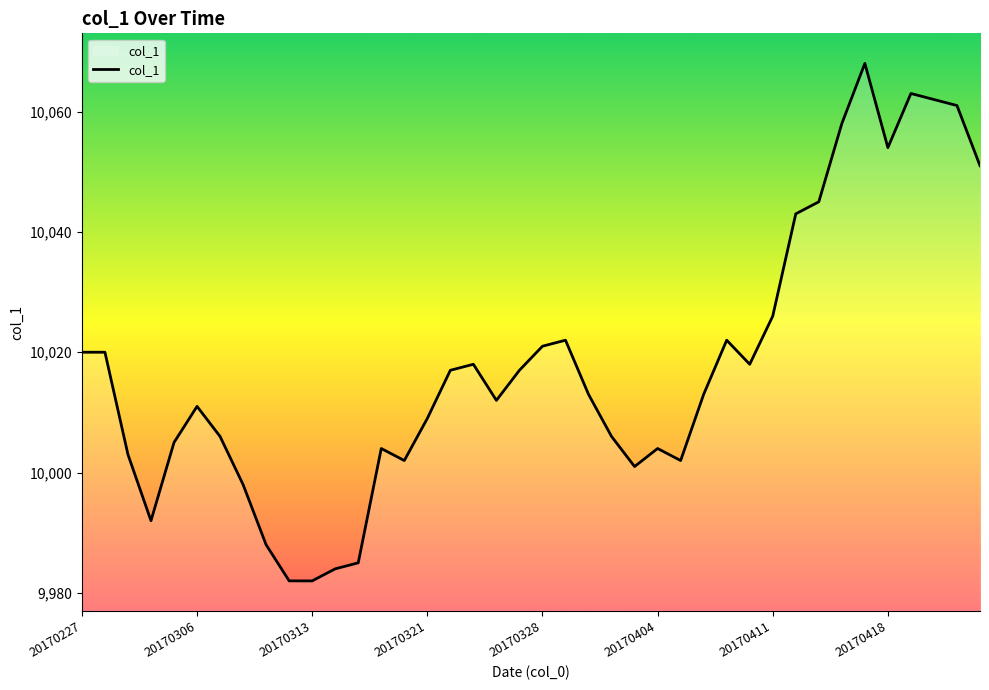

What is the greatest value displayed?

10068